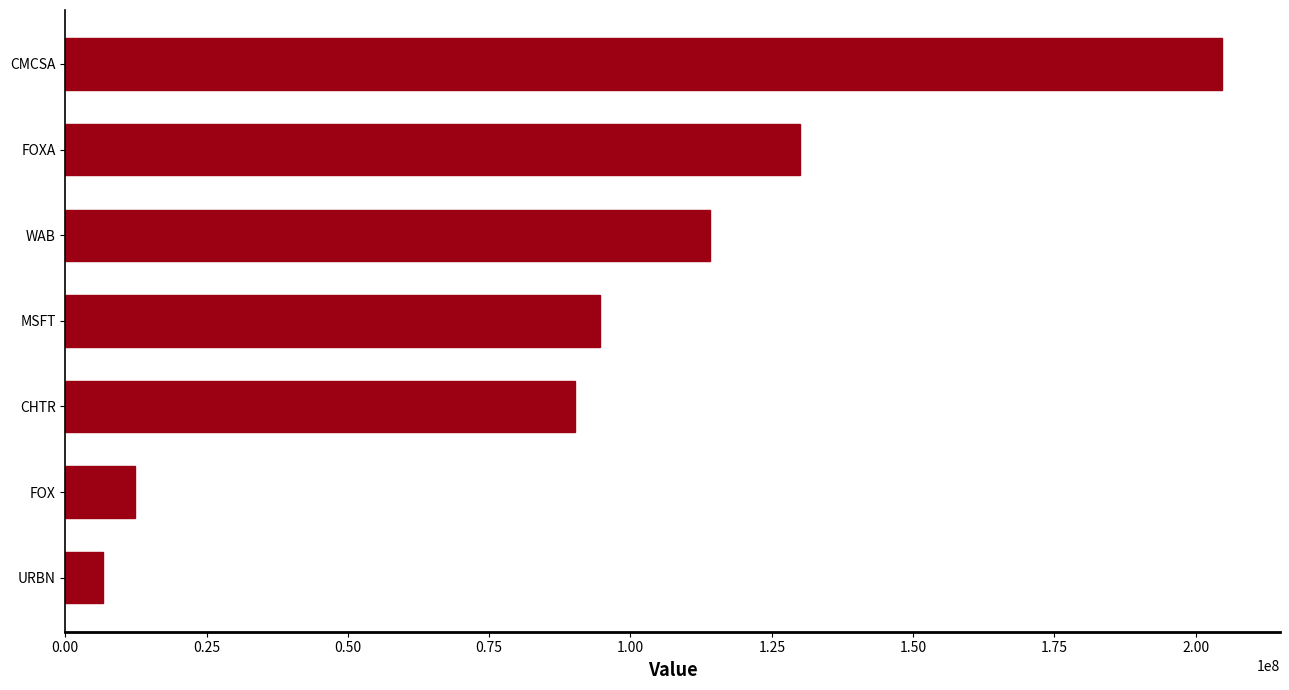

Rank the categories by value from lowest to highest.

URBN, FOX, CHTR, MSFT, WAB, FOXA, CMCSA